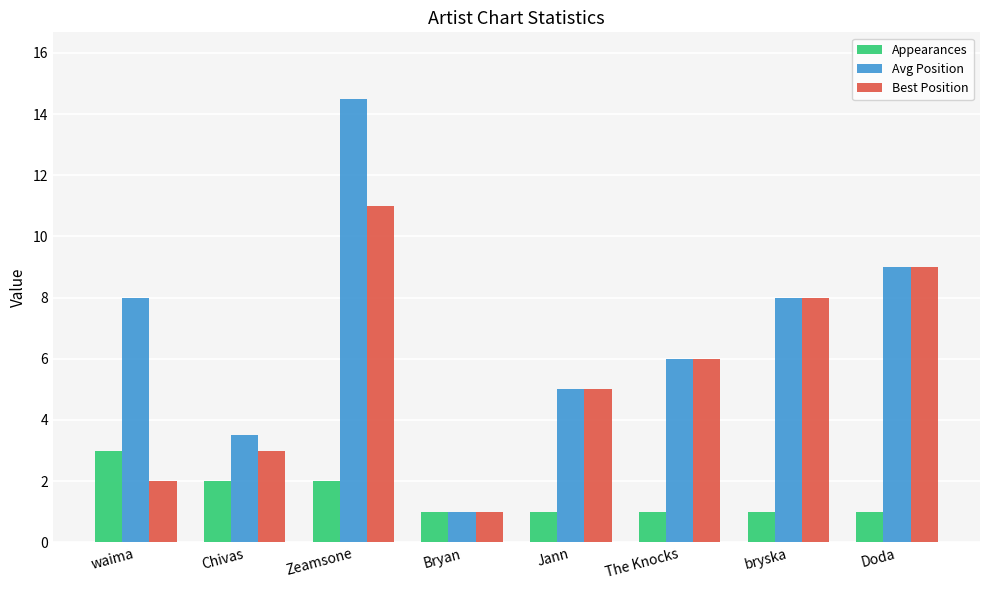

How many bars are there in each group?

3